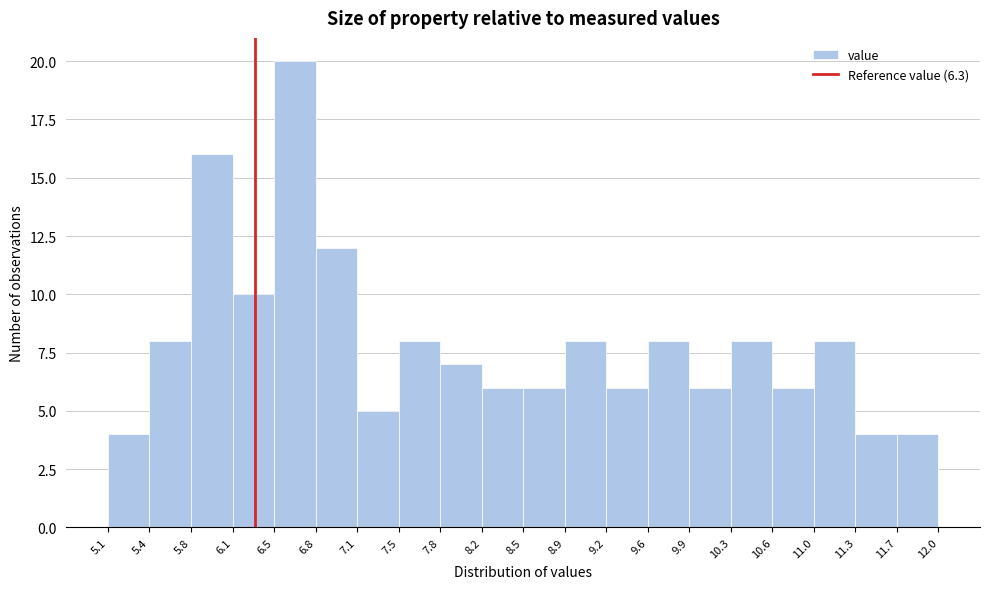

What is the height of the bar covering 11.7 to 12.0 on the x-axis? The values are not printed on the chart, so give them approximately, as read against the axis.

4